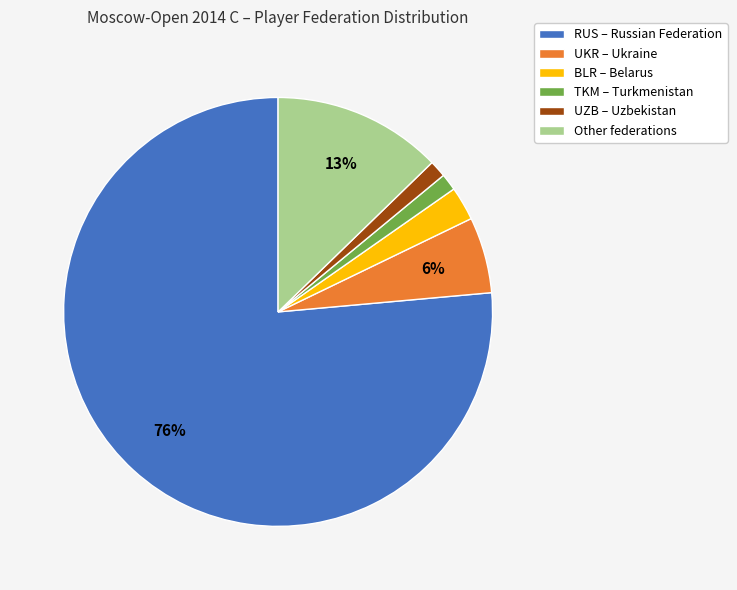

Is Other the majority of the pie?

No